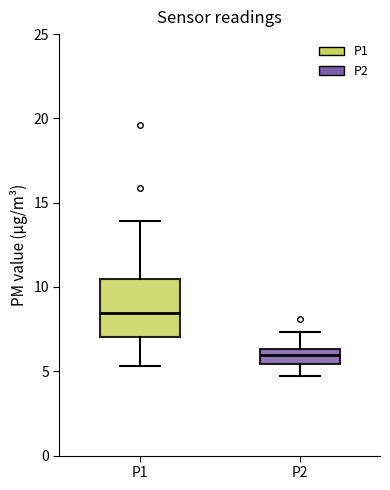

Which box's median line is the highest?

P1